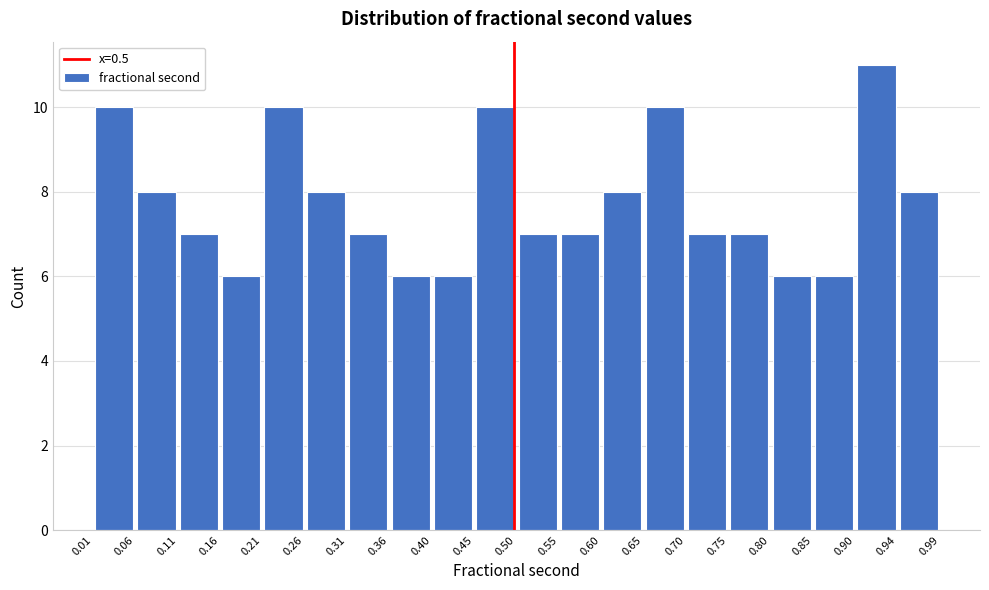

Reading left to right, transcribe this chart: for each bar, give the range it covers on the x-axis and its height. The values are not printed on the chart, so give them approximately, as read against the axis.

0.01 to 0.06: 10
0.06 to 0.11: 8
0.11 to 0.16: 7
0.16 to 0.21: 6
0.21 to 0.26: 10
0.26 to 0.31: 8
0.31 to 0.36: 7
0.36 to 0.40: 6
0.40 to 0.45: 6
0.45 to 0.50: 10
0.50 to 0.55: 7
0.55 to 0.60: 7
0.60 to 0.65: 8
0.65 to 0.70: 10
0.70 to 0.75: 7
0.75 to 0.80: 7
0.80 to 0.85: 6
0.85 to 0.90: 6
0.90 to 0.94: 11
0.94 to 0.99: 8